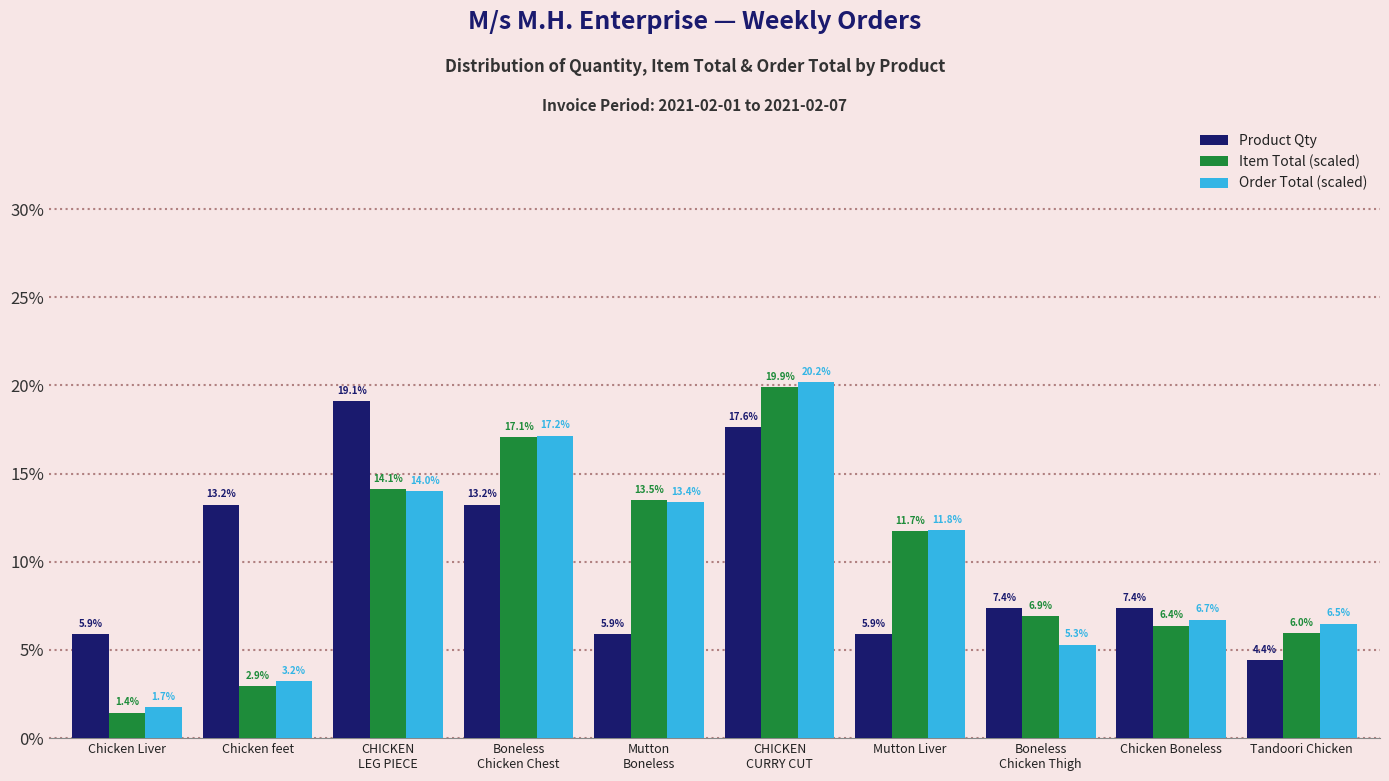

How many series are shown in this chart?

3